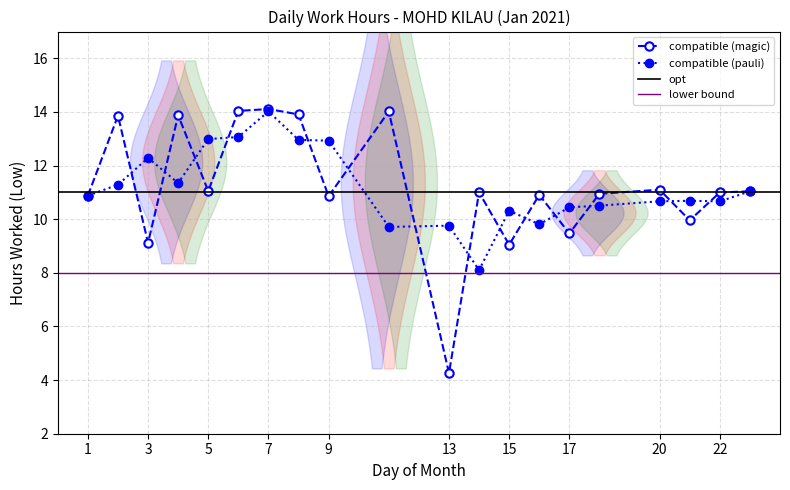

What is the value of the 12th point from the left?

11.0